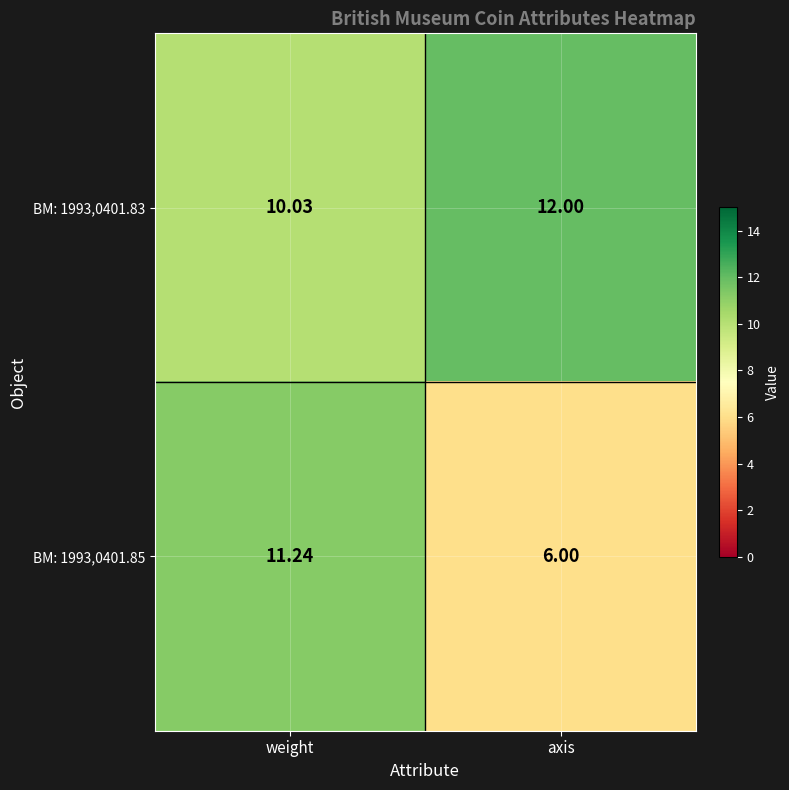

List the labels in order of BM: 1993,0401.85 value, largest first.

weight, axis